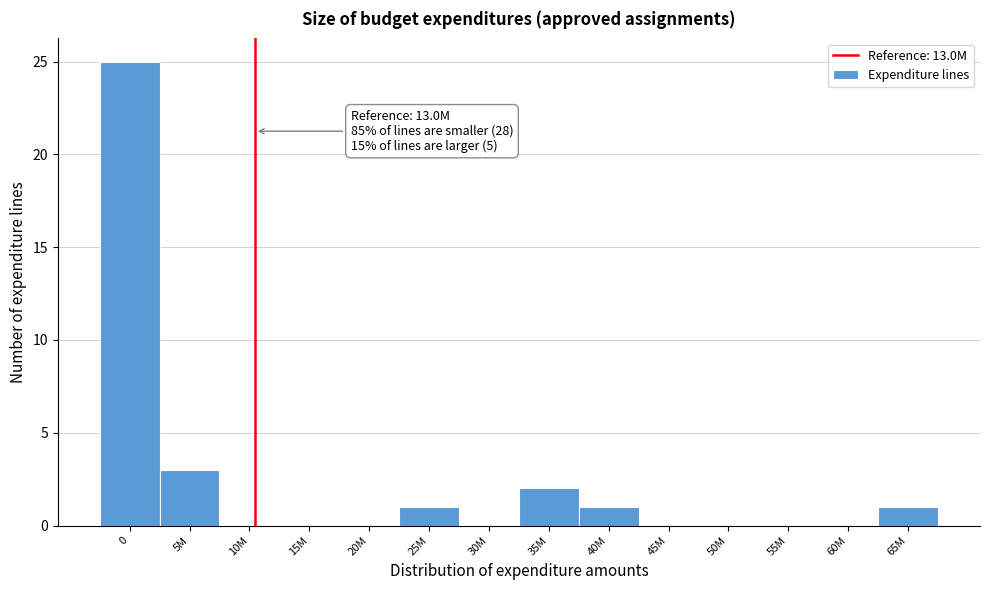

Reading left to right, extract all data points from this chart.

0=25	5M=3	10M=0	15M=0	20M=0	25M=1	30M=0	35M=2	40M=1	45M=0	50M=0	55M=0	60M=0	65M=1